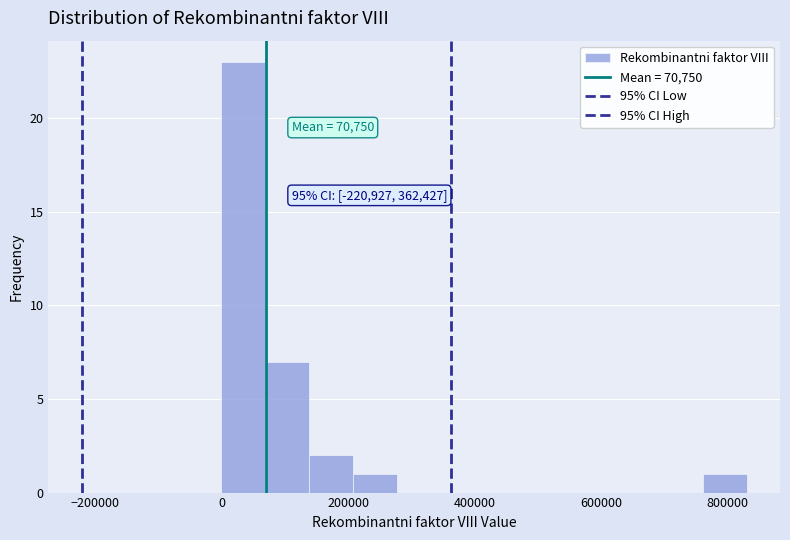

Around what value on the x-axis is the tallest bar? Give the approximate position of its centre, as read against the axis.

40000